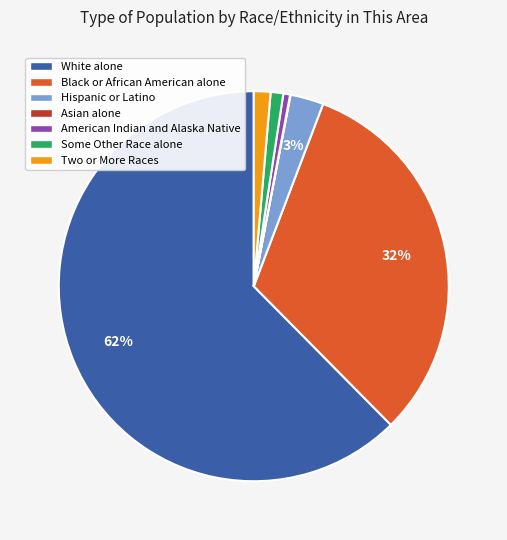

Combined, do White alone and Some Other Race alone account for over 50%?

Yes